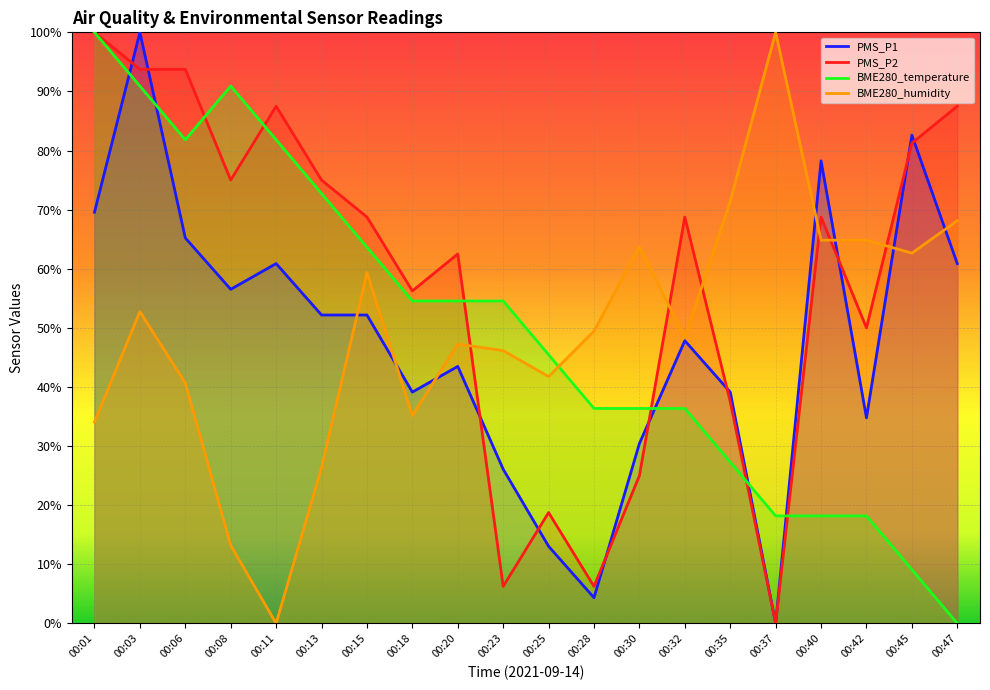

Rank the series at 00:13 from lowest to highest value.

BME280_humidity, PMS_P1, BME280_temperature, PMS_P2